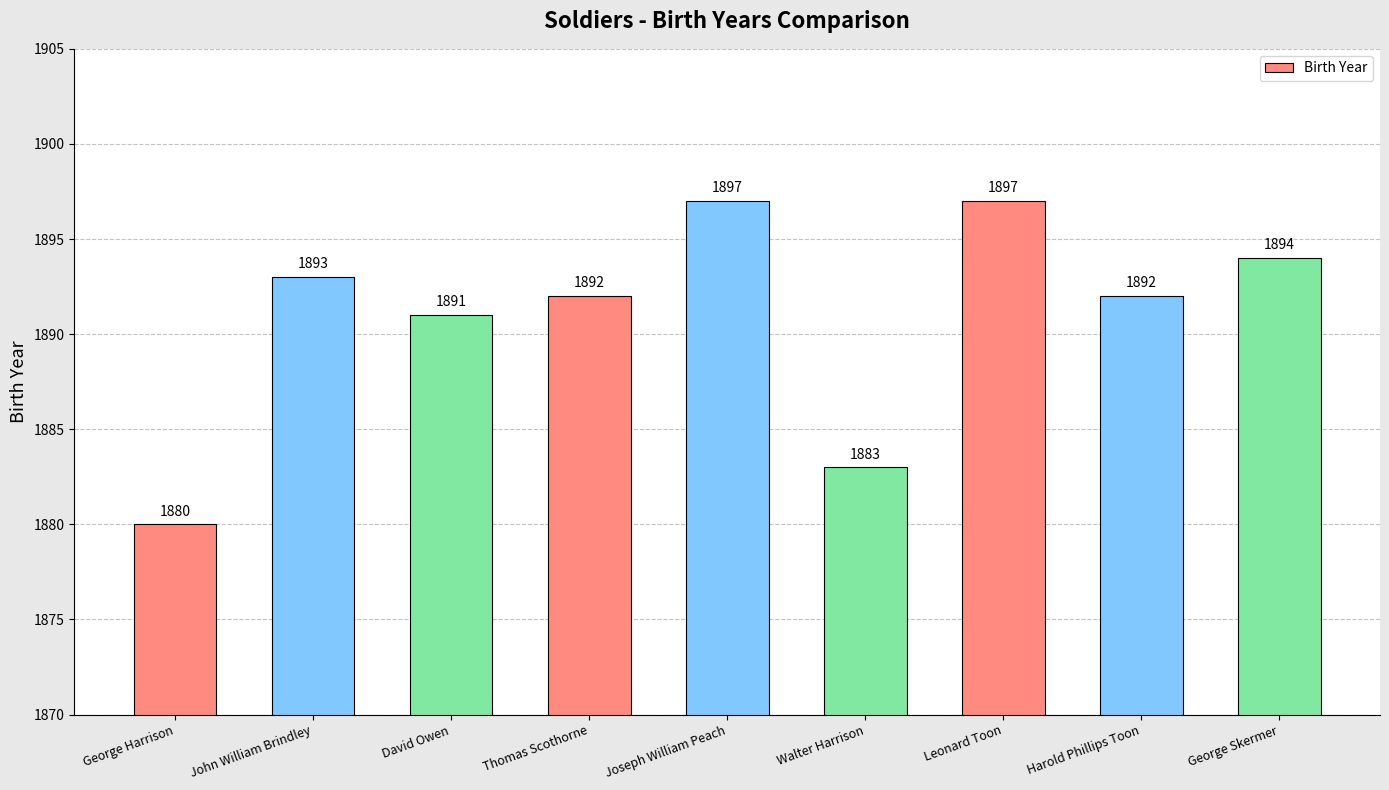

What is the ratio of the value at Thomas Scothorne to the value at George Harrison?

1.0